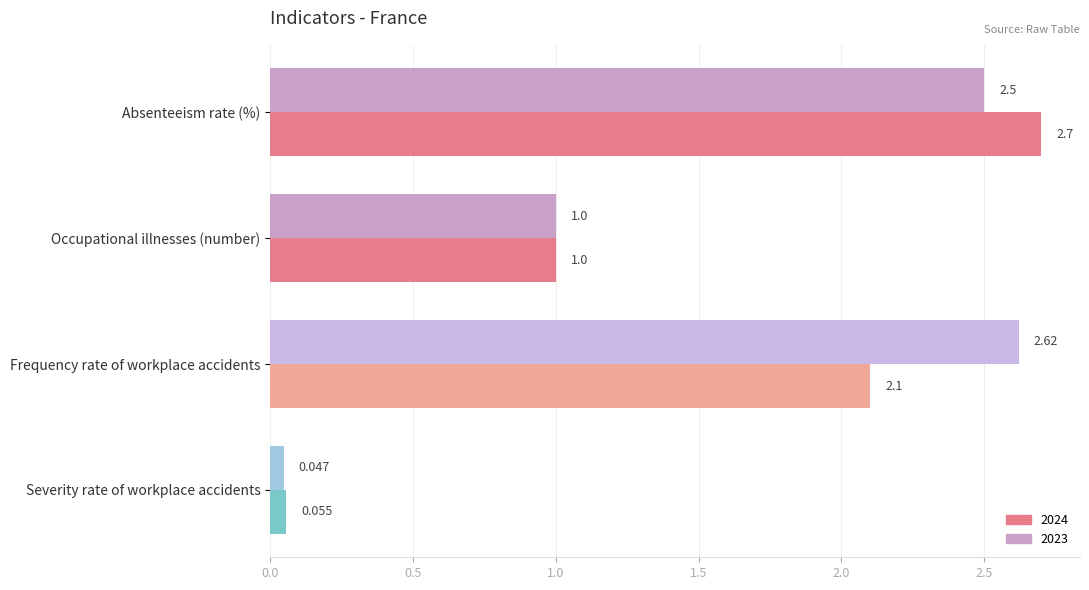

At which label is 2024 closest to 1?

Occupational illnesses (number)